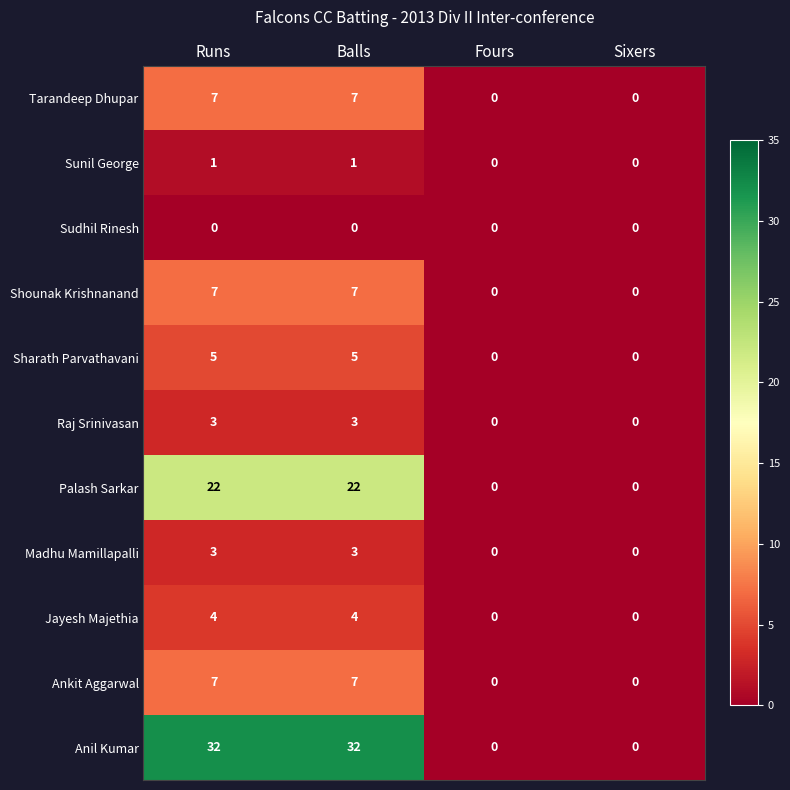

What is the highest value of the Shounak Krishnanand series?

7